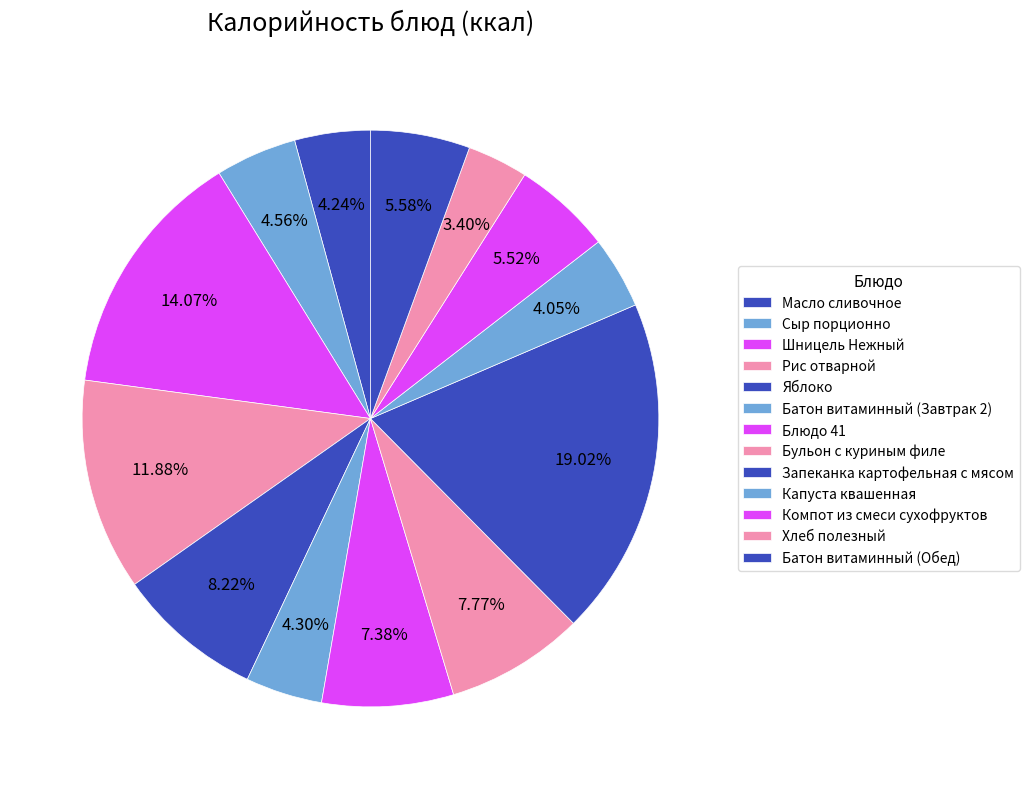

Is Шницель Нежный the majority of the pie?

No